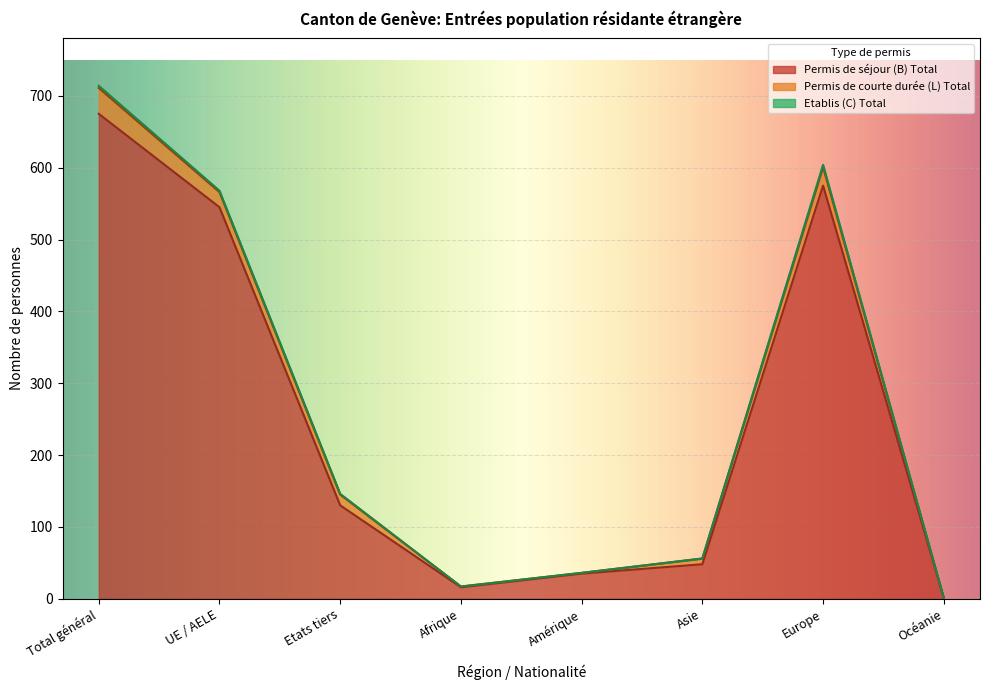

The value of Etablis (C) Total at Amérique is 1. True or false?

False